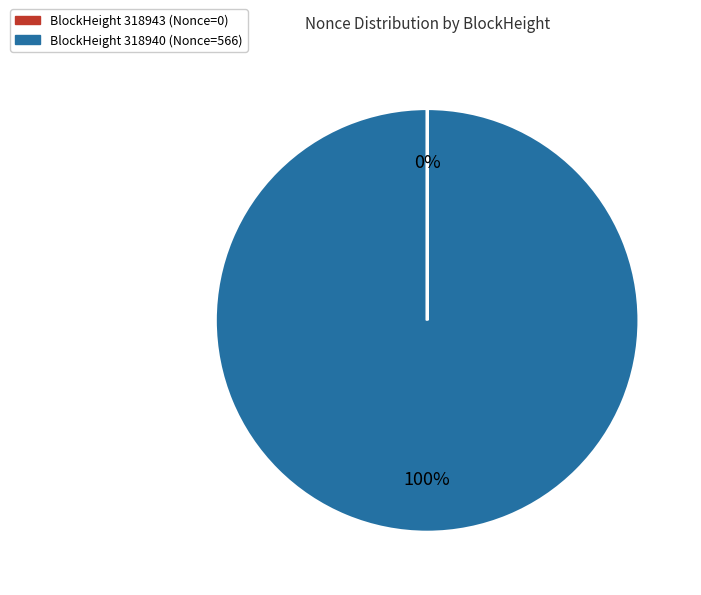

Is BlockHeight 318940 (Nonce=566) the majority of the pie?

Yes